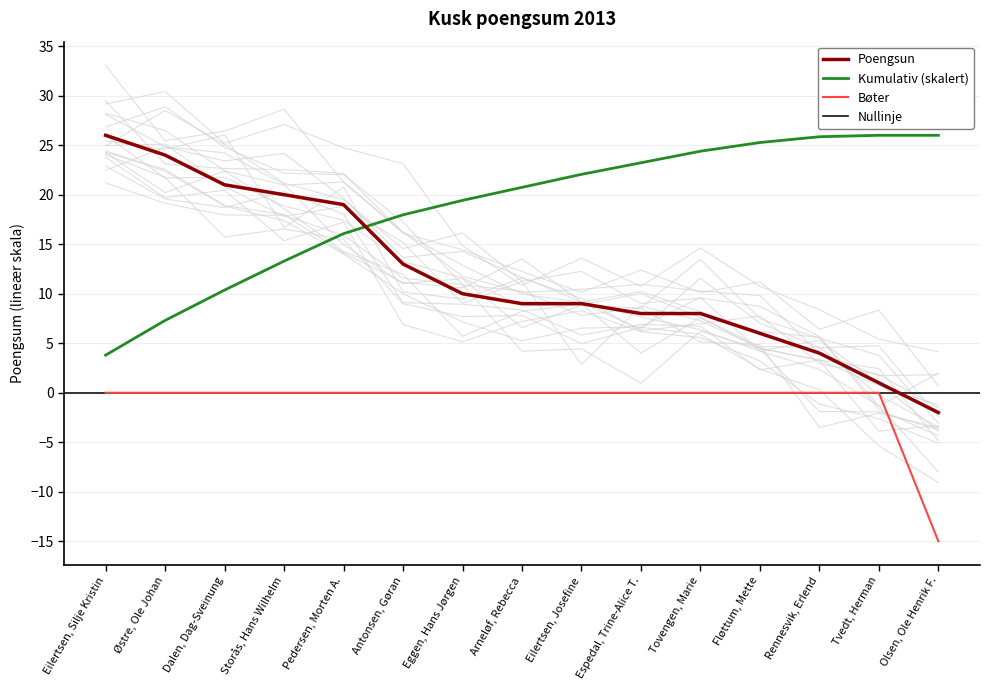

What is the difference between the values at Eilertsen, Silje Kristin and Storås, Hans Wilhelm?

6